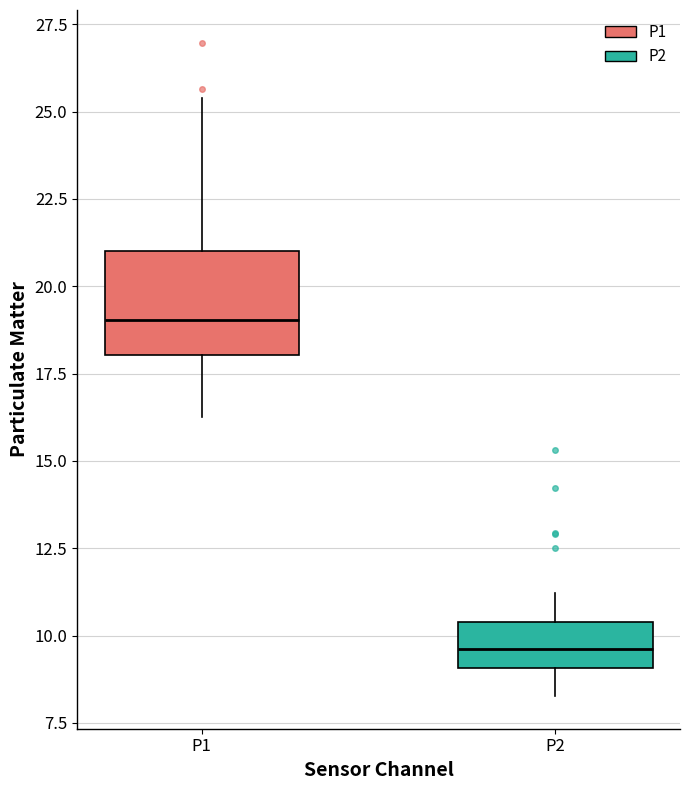

Which box is the tallest, from its lower edge to its upper edge?

P1